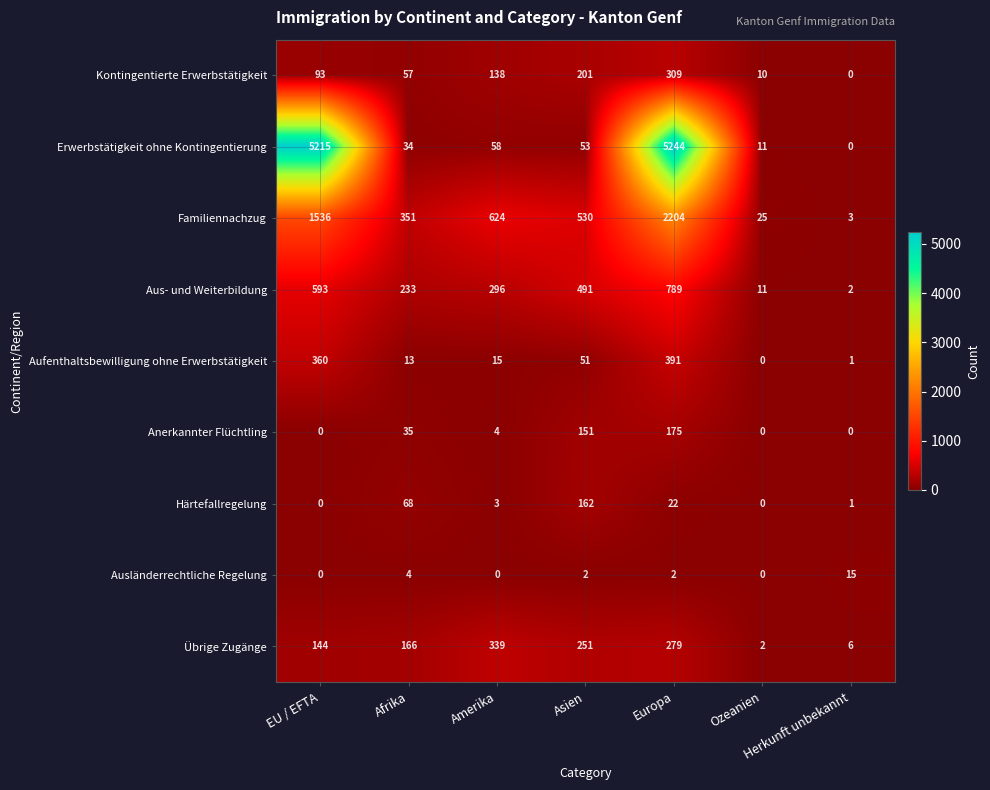

Which label corresponds to the largest value in the chart?

Europa